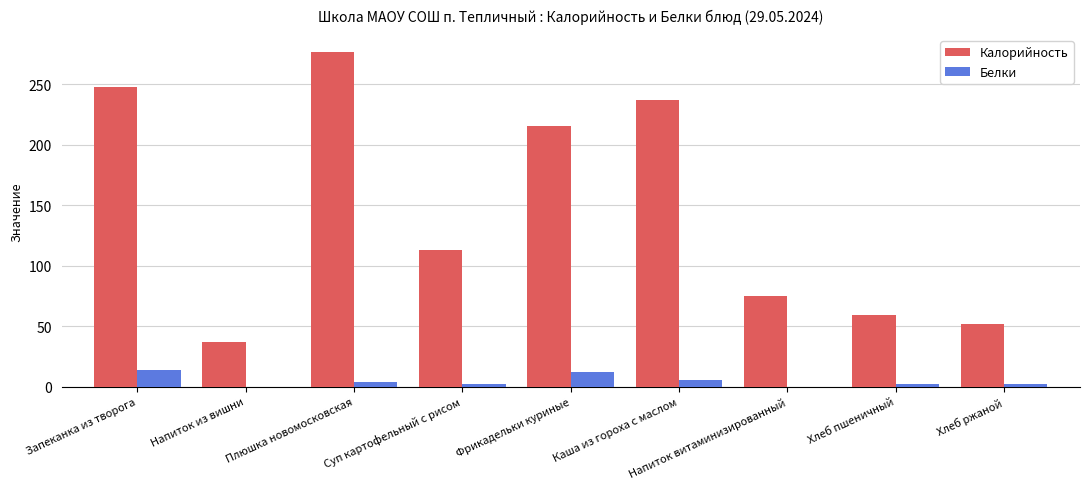

What is the sum of all Калорийность values?

1312.7